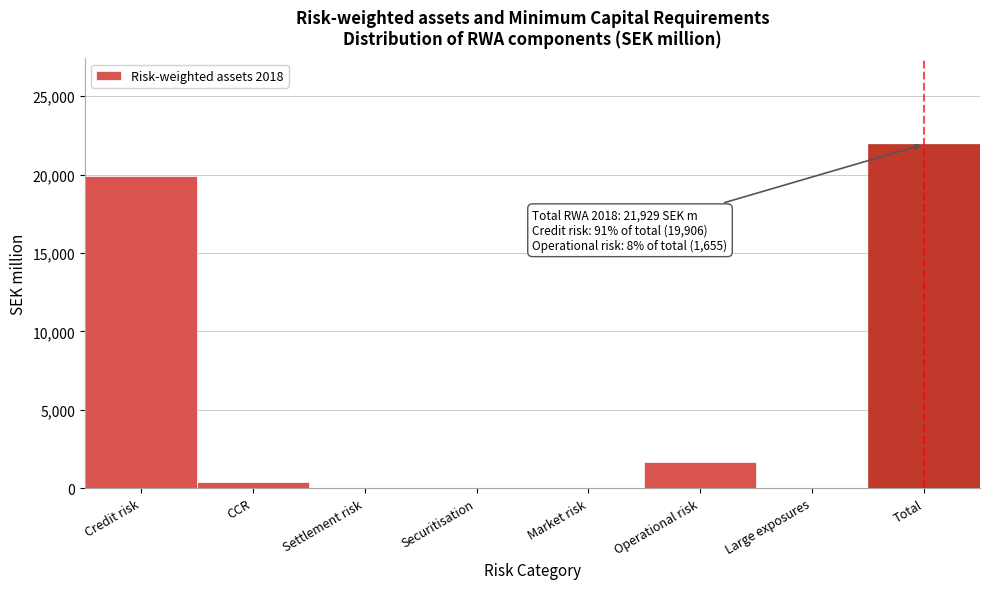

Reading left to right, what are all the values shown in this chart?

Credit risk=19906	CCR=368	Settlement risk=0	Securitisation=0	Market risk=0	Operational risk=1655	Large exposures=0	Total=21929